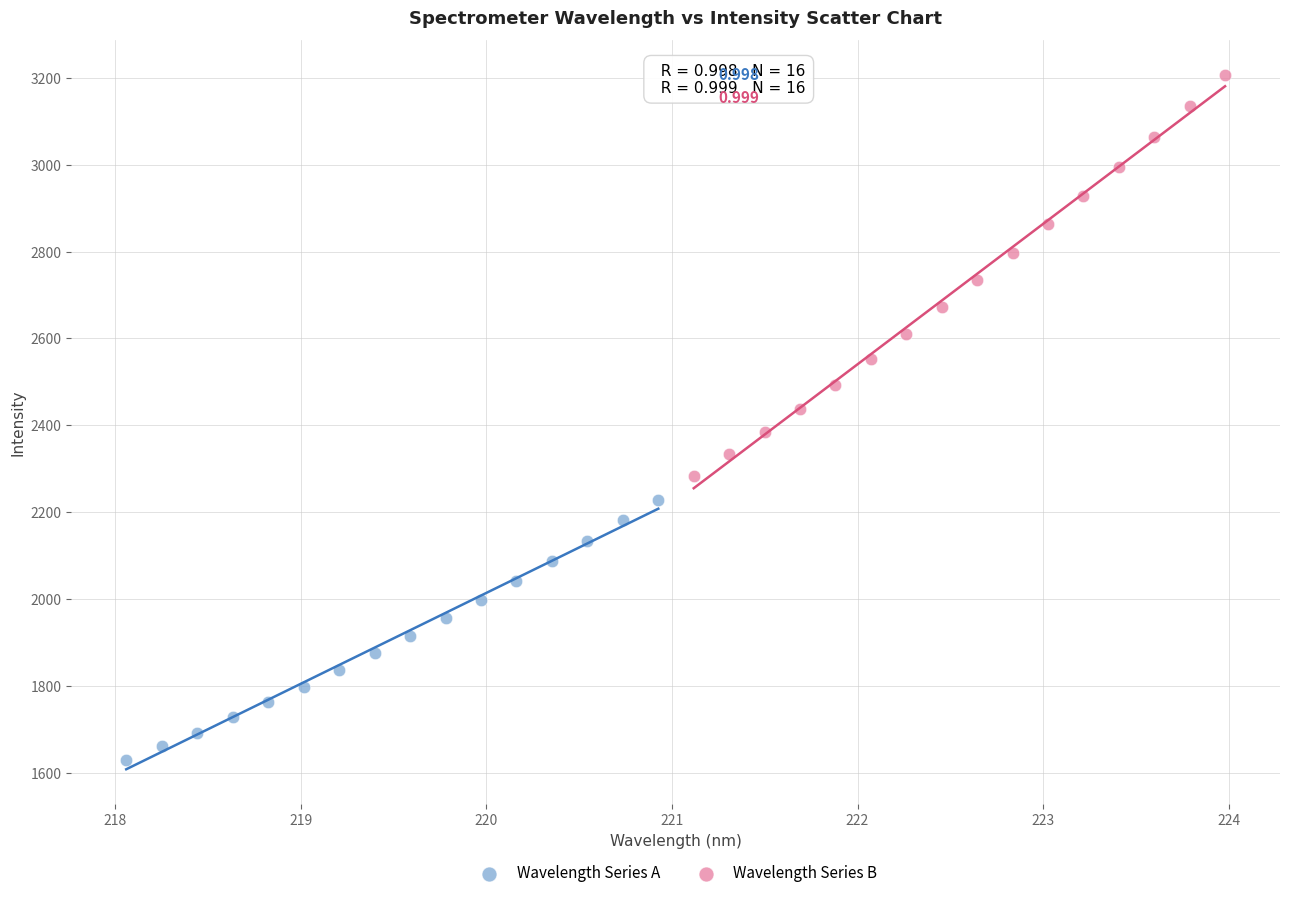

Which series reaches the maximum Y coordinate?

Wavelength Series B